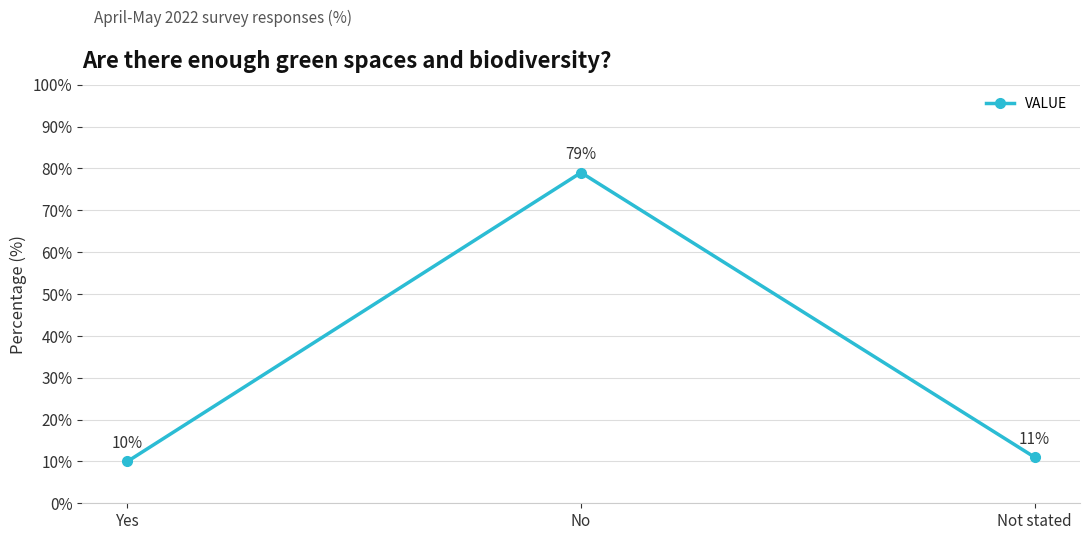

How many lines are shown in the chart?

1